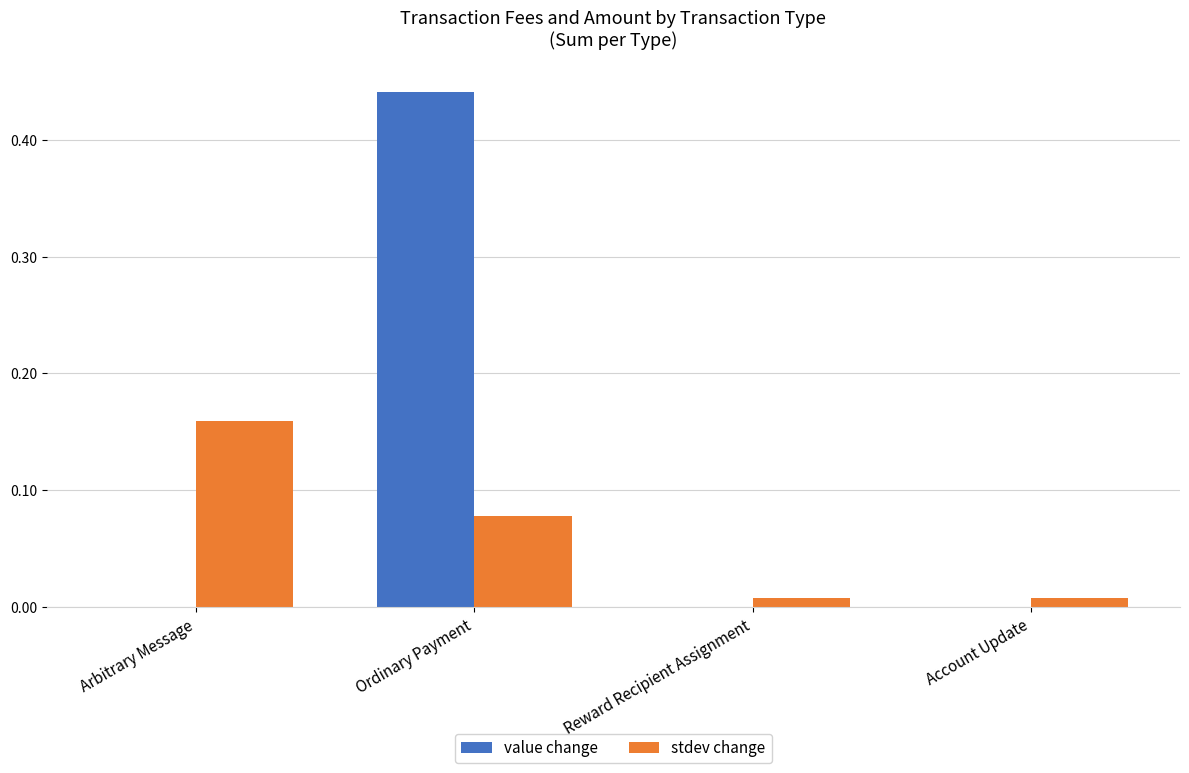

At which label does value change reach its peak?

Ordinary Payment